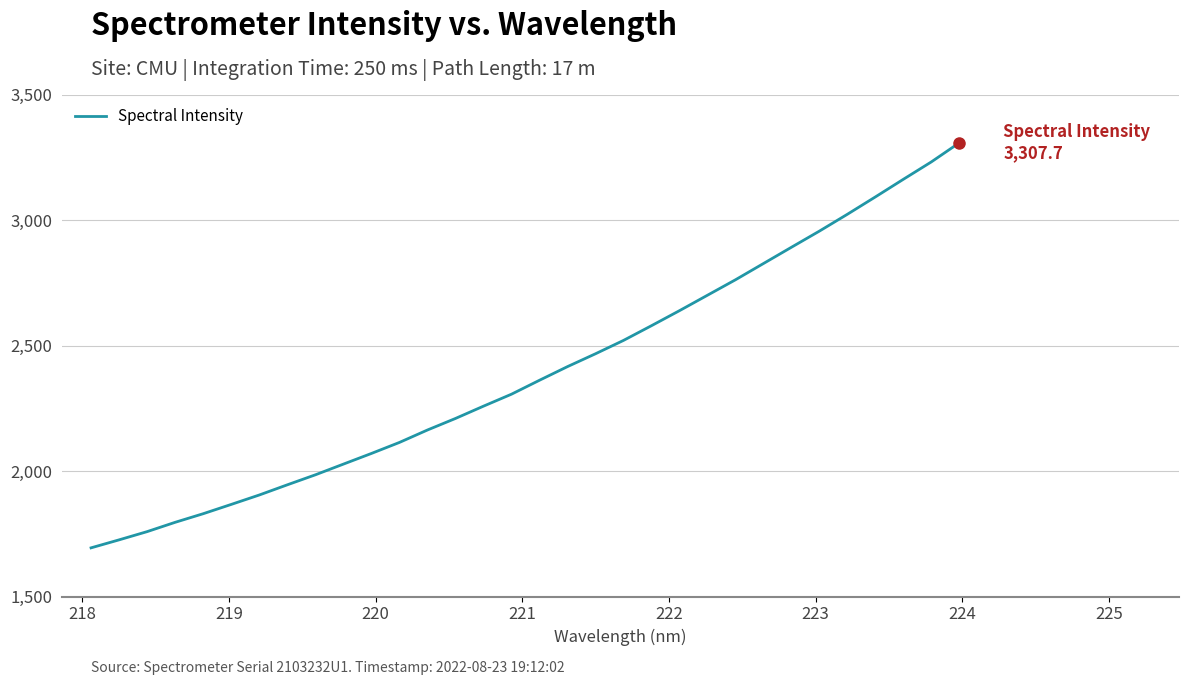

What is the smallest value displayed?

1693.9